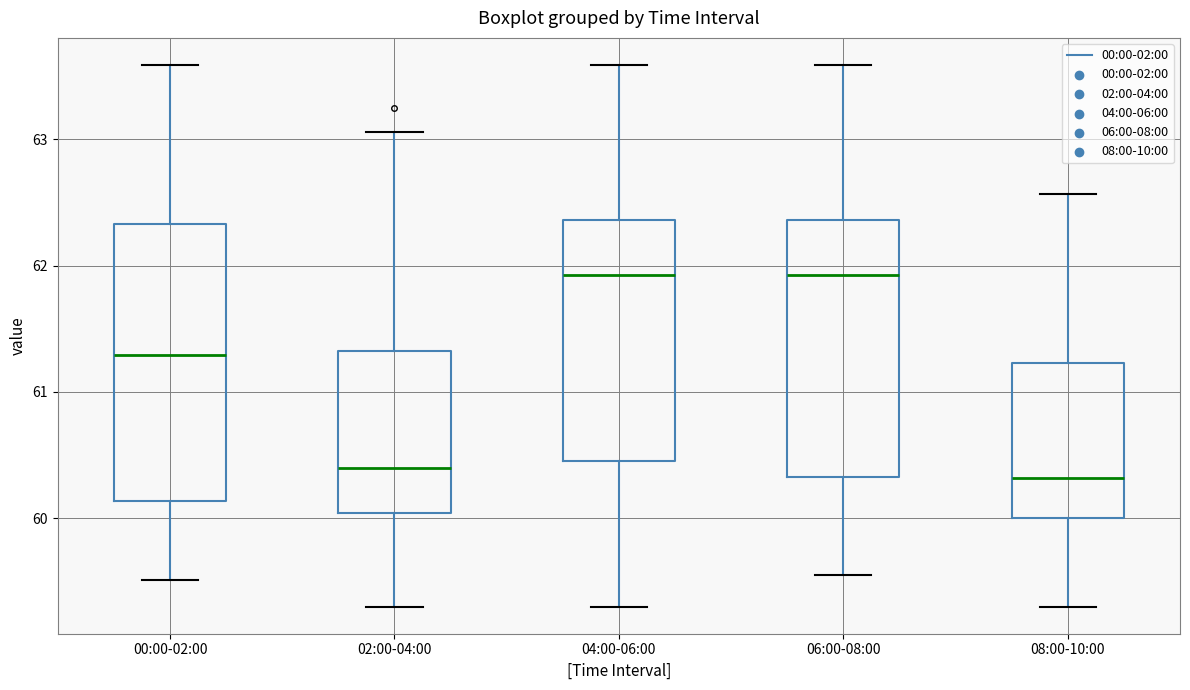

Reading left to right, transcribe this box plot: for each box, give where its median line is, the range the box spans, and where its two whiskers end, as read against the y-axis. The values are not printed on the chart, so give them approximately, as read against the axis.

00:00-02:00: median 61.3, box 60.1 to 62.3, whiskers 59.5 to 63.6
02:00-04:00: median 60.4, box 60.0 to 61.3, whiskers 59.3 to 63.1
04:00-06:00: median 61.9, box 60.5 to 62.4, whiskers 59.3 to 63.6
06:00-08:00: median 61.9, box 60.3 to 62.4, whiskers 59.6 to 63.6
08:00-10:00: median 60.3, box 60.0 to 61.2, whiskers 59.3 to 62.6